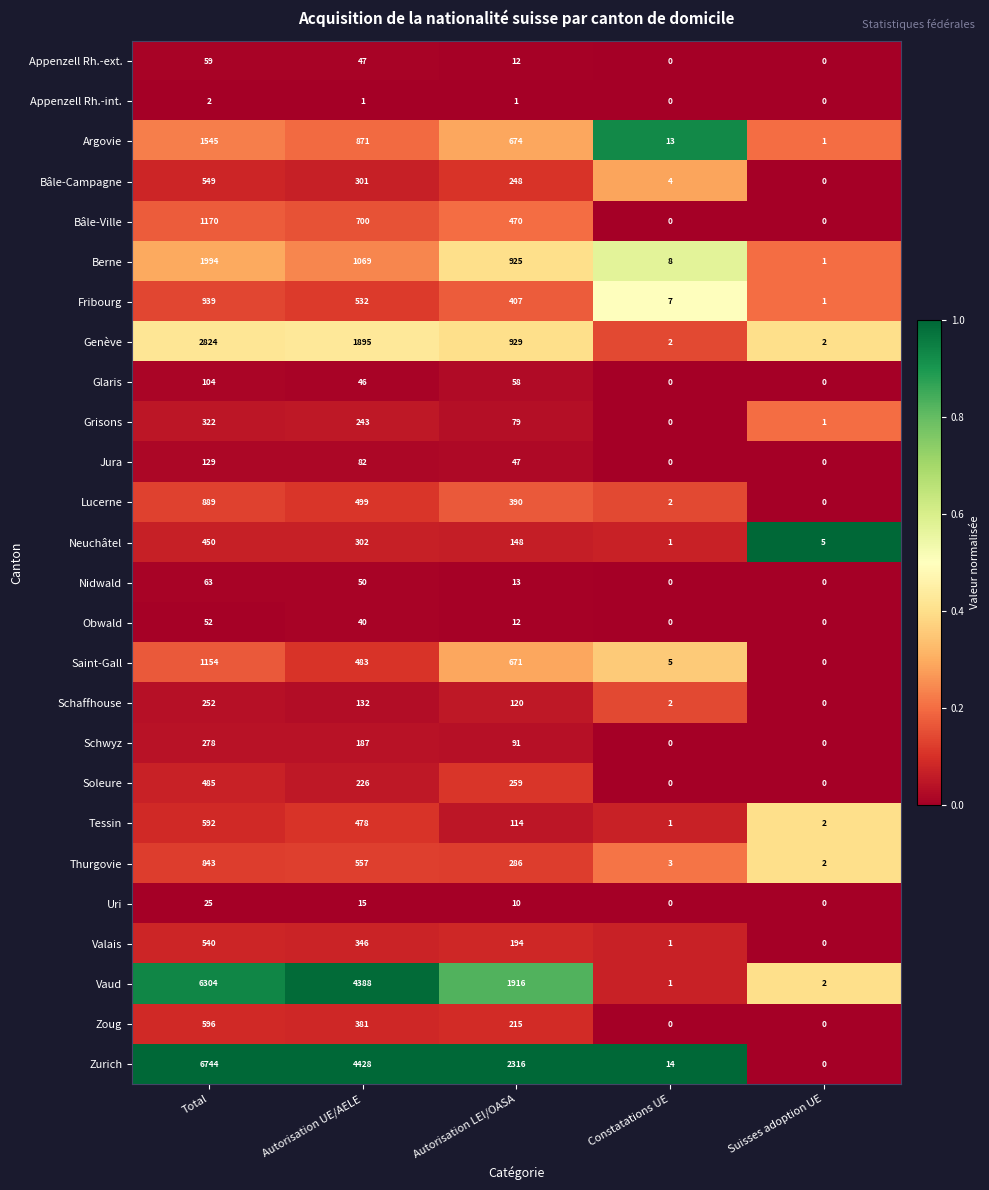

List the series in order of their peak value, lowest first.

Appenzell Rh.-int., Uri, Obwald, Appenzell Rh.-ext., Nidwald, Glaris, Jura, Schaffhouse, Schwyz, Grisons, Neuchâtel, Soleure, Valais, Bâle-Campagne, Tessin, Zoug, Thurgovie, Lucerne, Fribourg, Saint-Gall, Bâle-Ville, Argovie, Berne, Genève, Vaud, Zurich